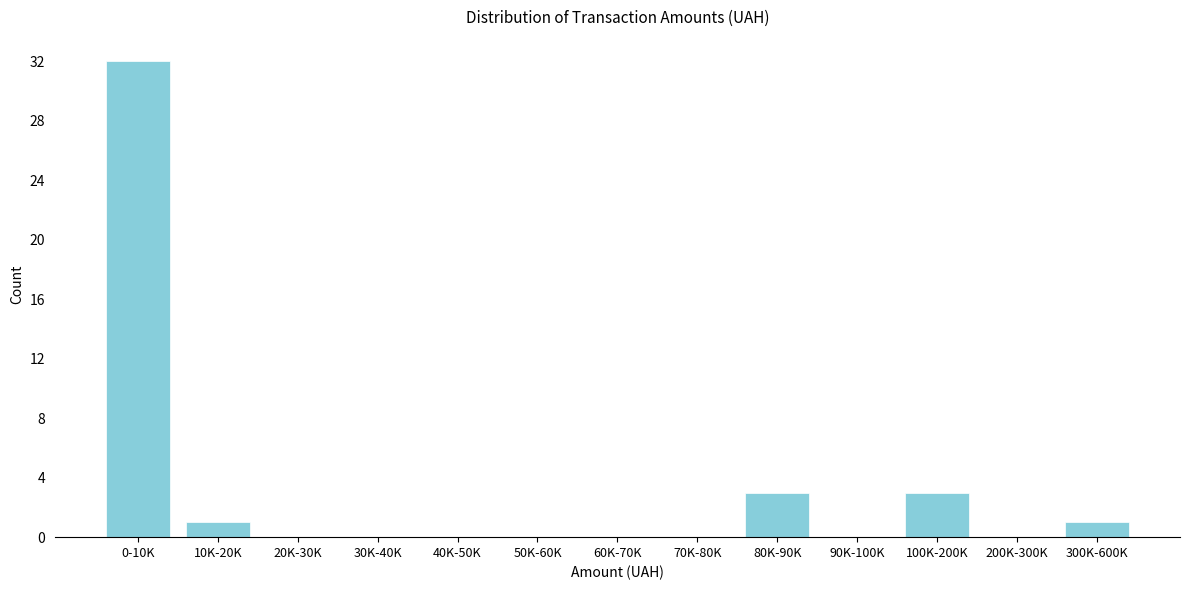

Reading left to right, what are all the values shown in this chart?

0-10K=32	10K-20K=1	20K-30K=0	30K-40K=0	40K-50K=0	50K-60K=0	60K-70K=0	70K-80K=0	80K-90K=3	90K-100K=0	100K-200K=3	200K-300K=0	300K-600K=1